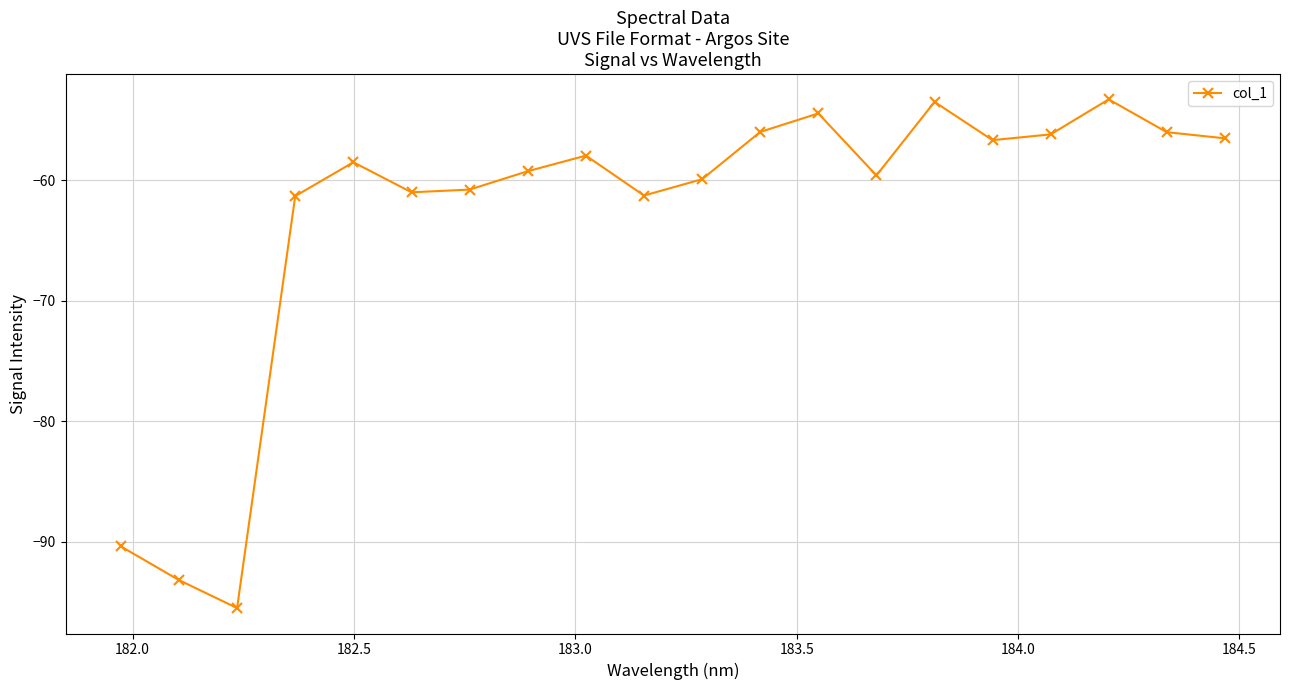

What is the value of the 5th point from the left?

-58.5